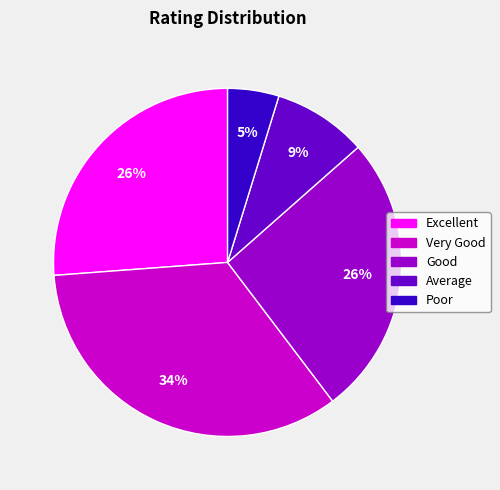

What percentage is the Very Good slice, to the nearest percent?

34%